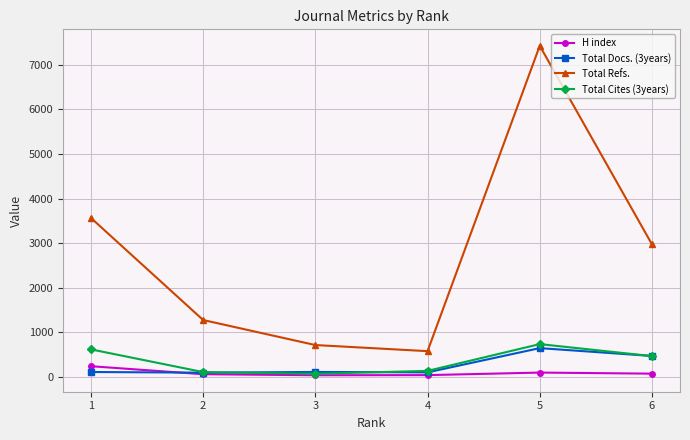

Where is the first local maximum for Total Refs.?

5